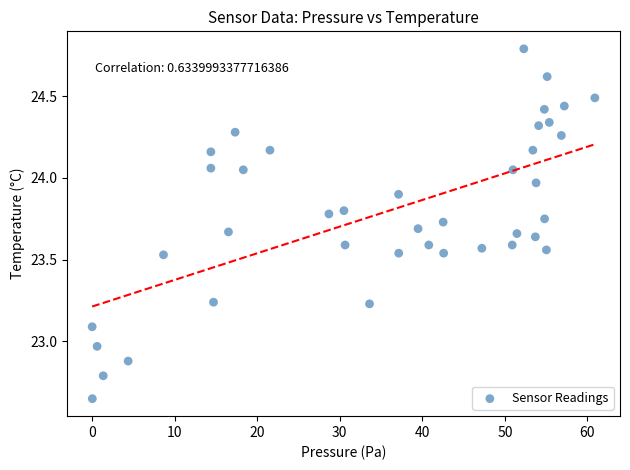

What is the range of Y values (max minus min)?

2.1